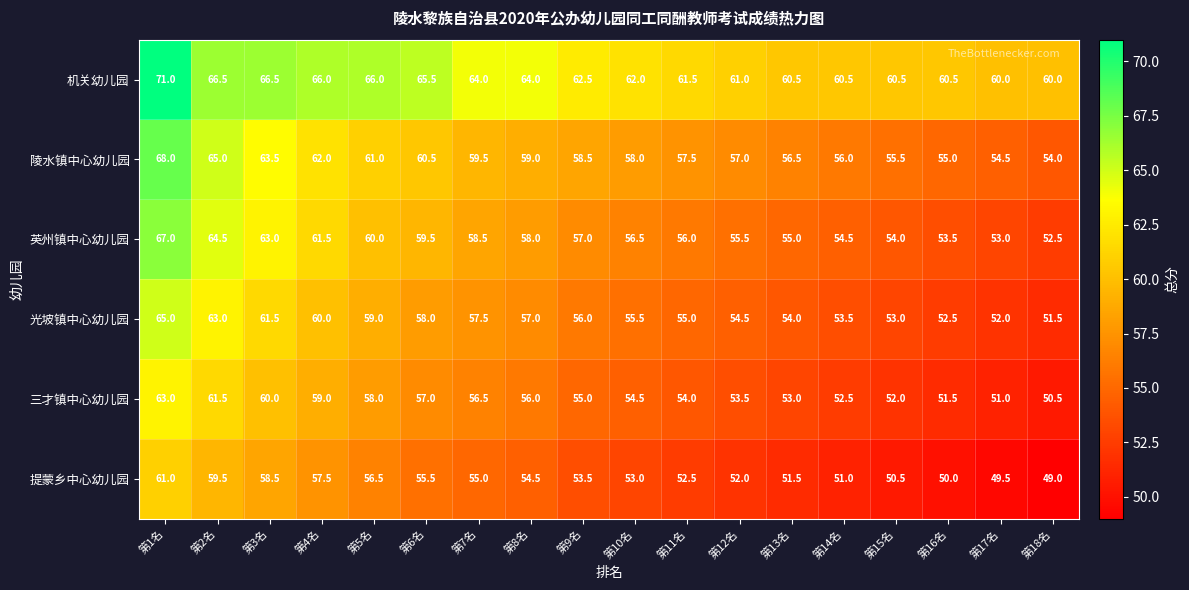

At which label does 光坡镇中心幼儿园 first exceed 56?

第1名